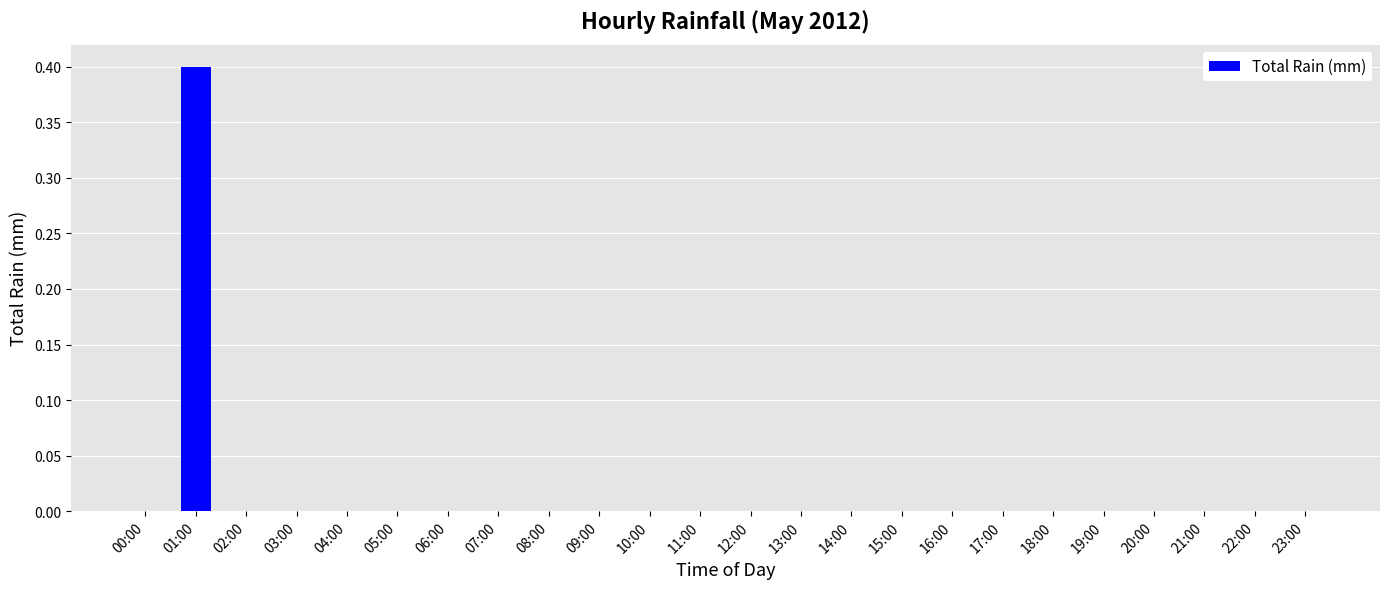

Is it true that the value at 07:00 is 0.0?

True